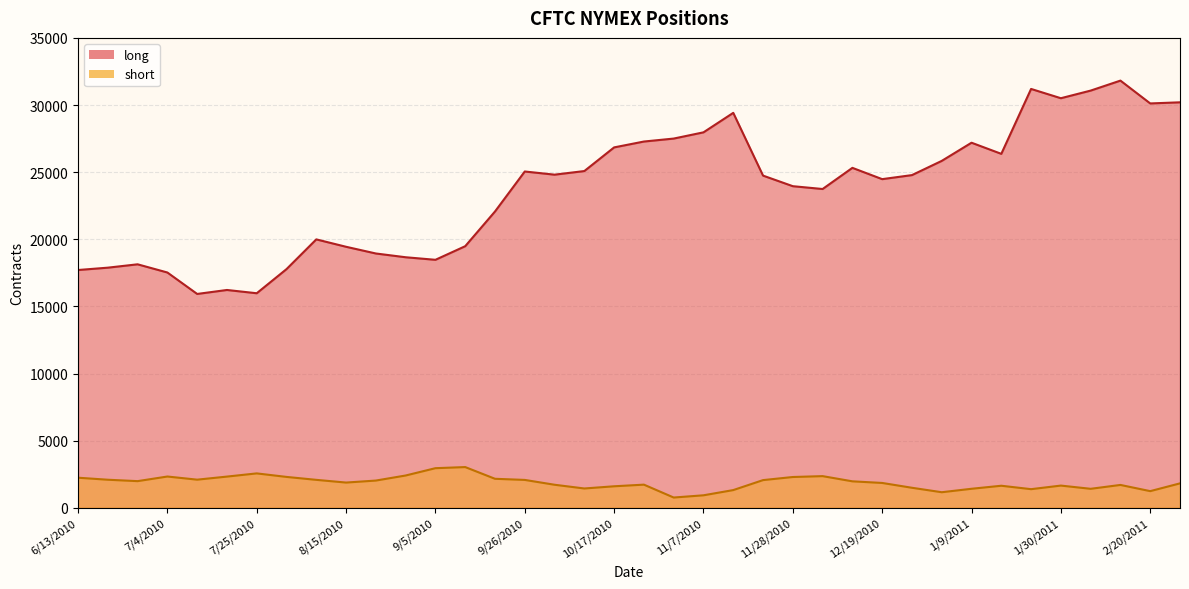

Reading left to right, list all the values displayed in this chart.

long: 17714	17889	18139	17529	15931	16227	15983	17781	19996	19445	18945	18665	18475	19488	22073	25054	24818	25087	26849	27286	27507	27971	29423	24747	23959	23749	25325	24484	24785	25844	27198	26369	31204	30513	31081	31825	30124	30208
short: 2240	2090	1985	2329	2095	2324	2562	2300	2081	1879	2028	2405	2950	3033	2160	2076	1716	1438	1602	1724	764	930	1319	2062	2293	2358	1971	1850	1491	1159	1416	1642	1387	1654	1414	1702	1240	1819